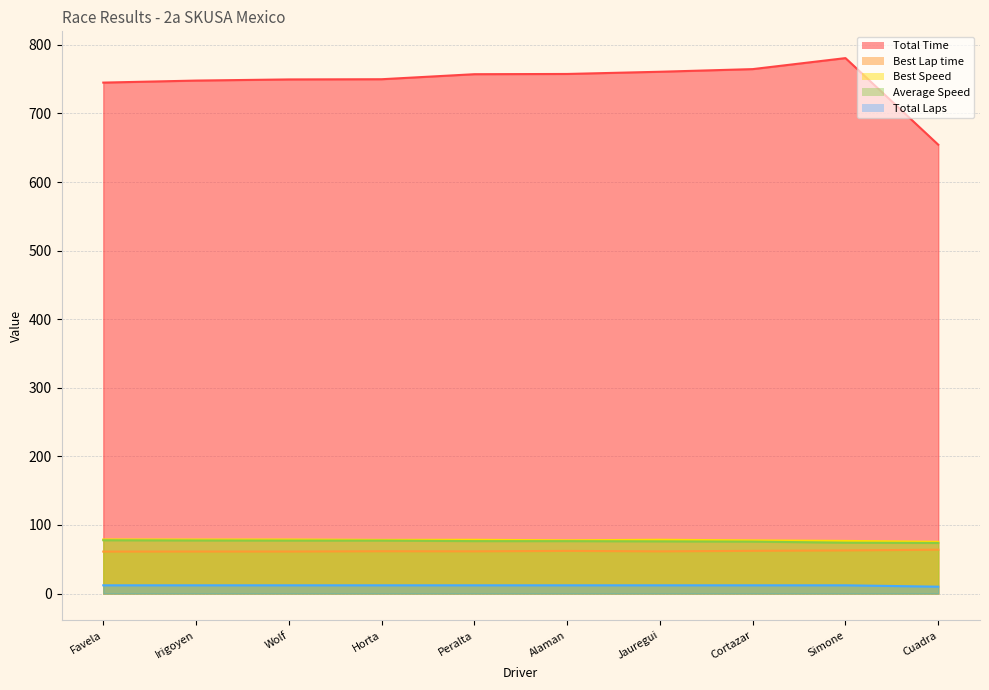

What is the minimum value for Total Time?

654.5